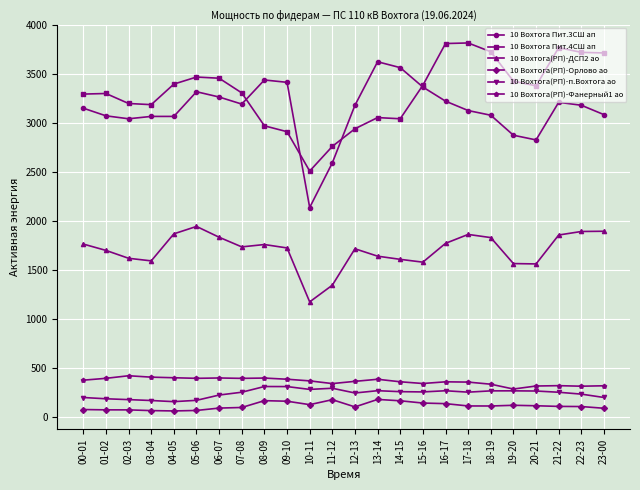

What is the label of the 21st point from the right?

03-04